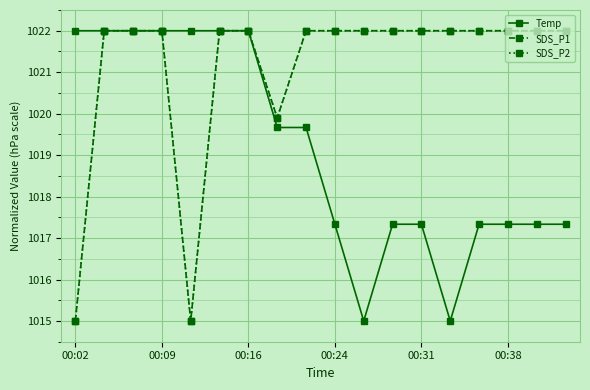

Is this an area chart (filled region under the line)?

No